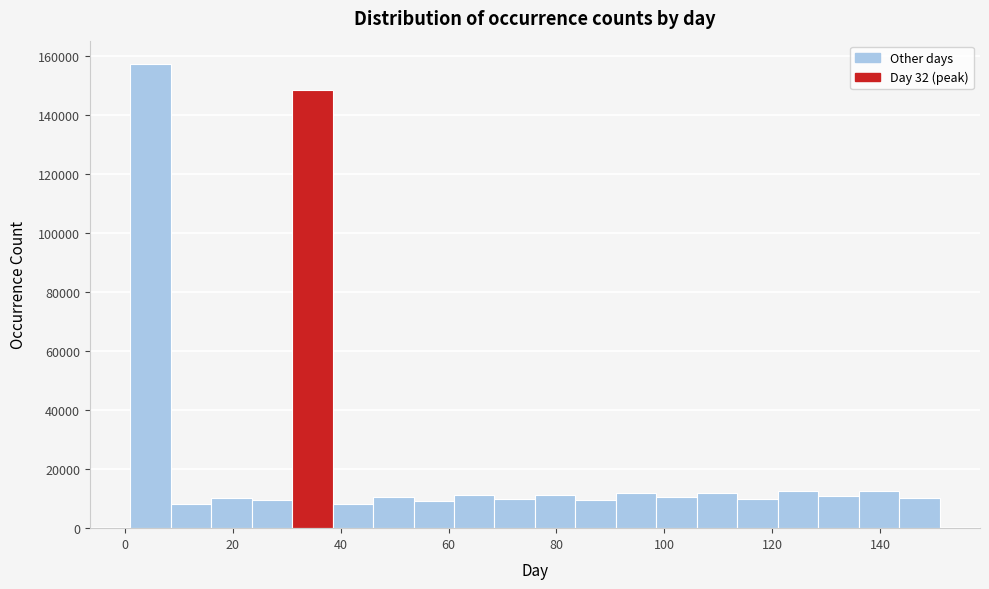

Around what value on the x-axis is the tallest bar? Give the approximate position of its centre, as read against the axis.

4